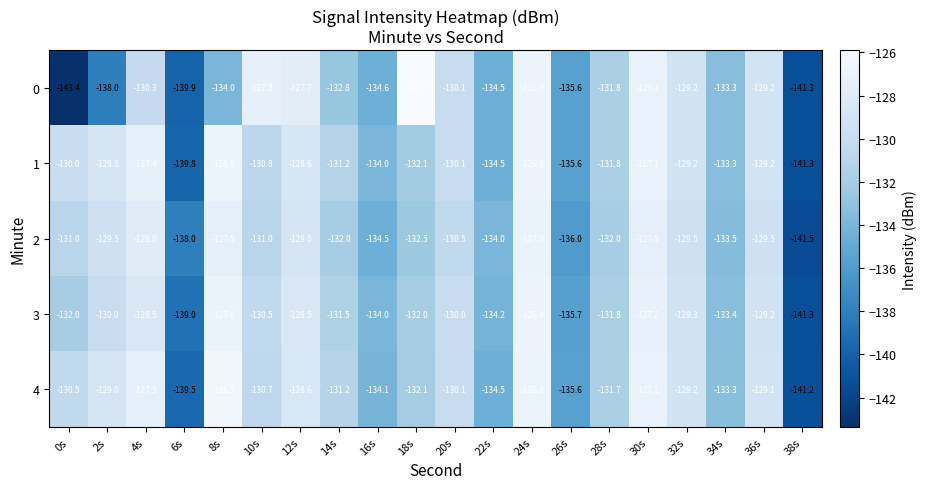

Which category has the lowest value across all series?

0s